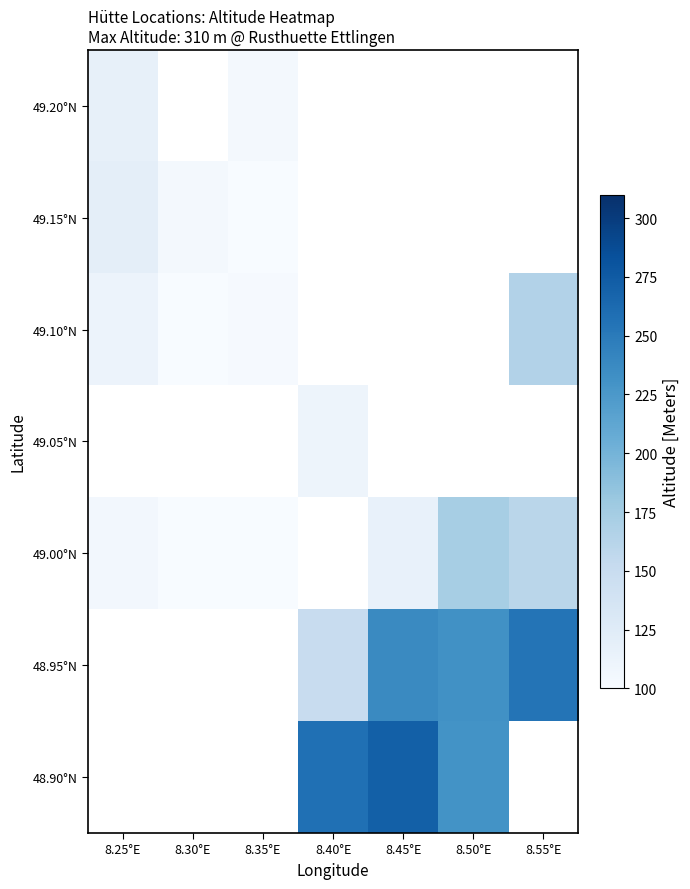

The 48.90°N series shows 74.9 at 8.45°E. True or false?

False